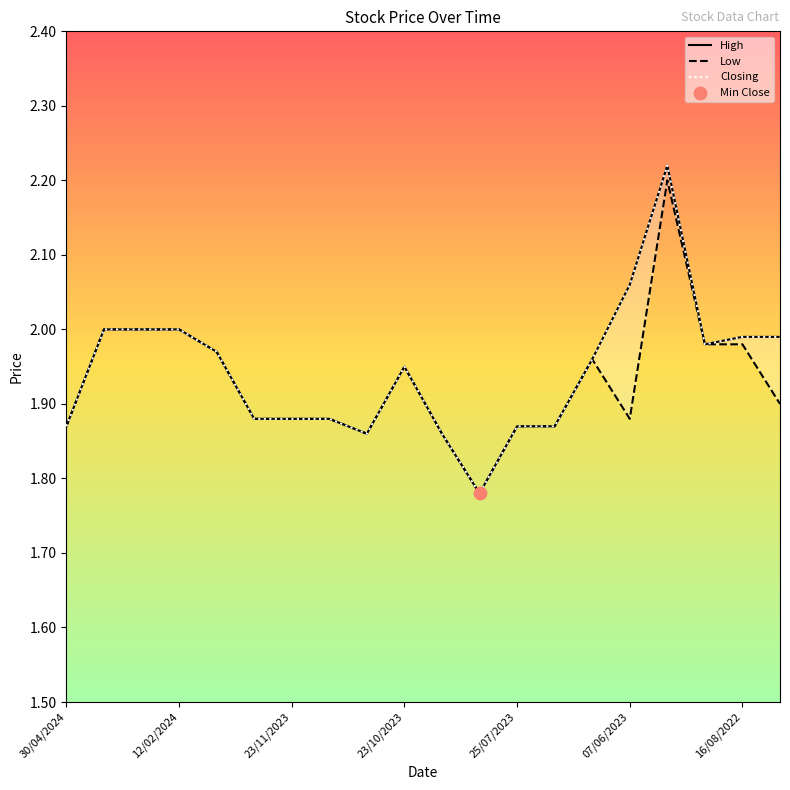

Which series contains the highest Y value?

High